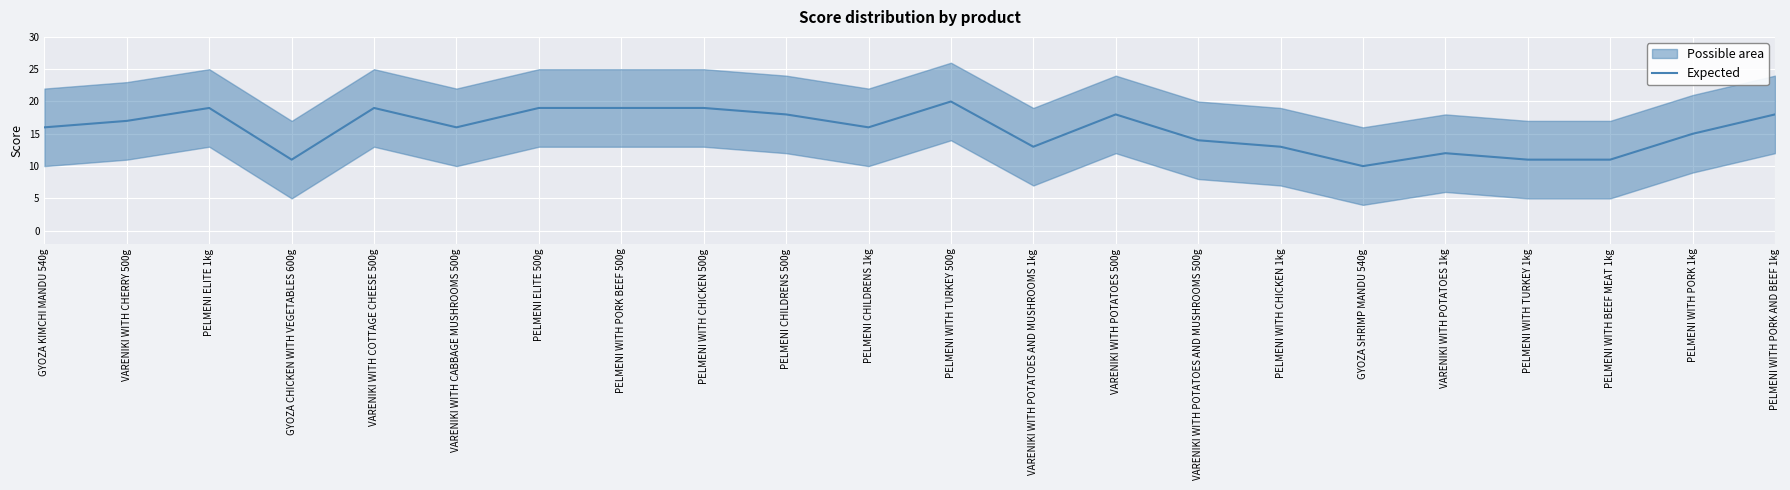

Approximately how many times larger is the value at PELMENI WITH TURKEY 500g compared to VARENIKI WITH CHERRY 500g?

1.2